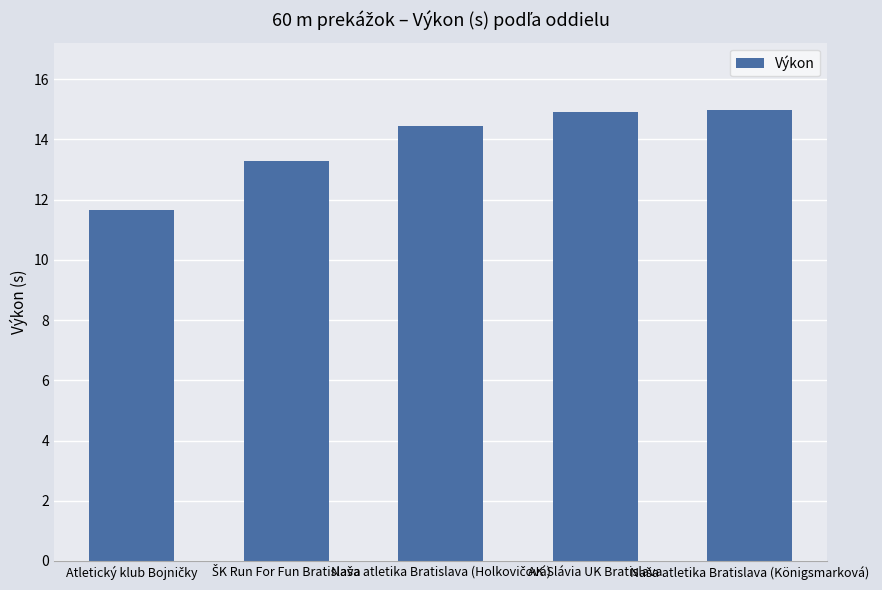

What is the maximum value shown in the chart?

15.0